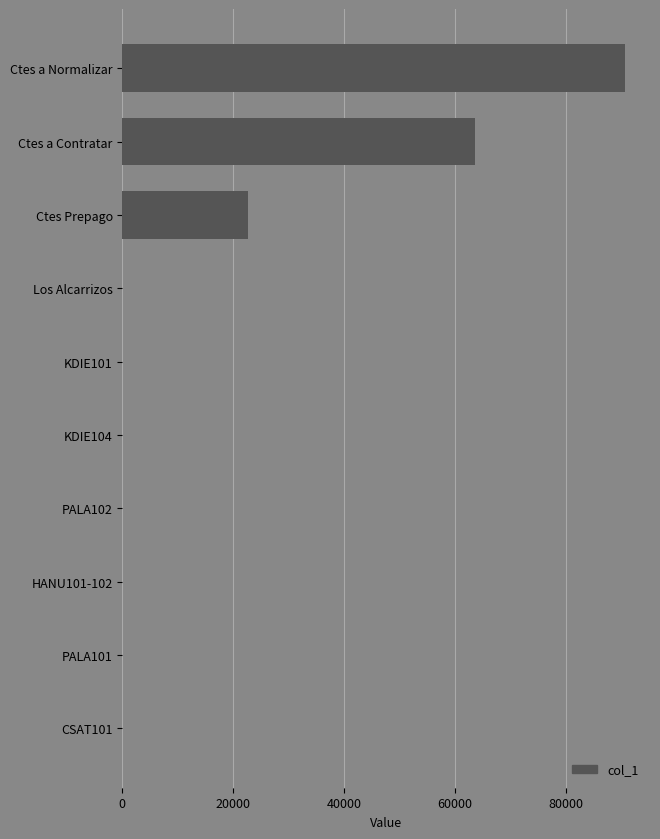

Which has a higher value, Ctes a Normalizar or CSAT101?

Ctes a Normalizar